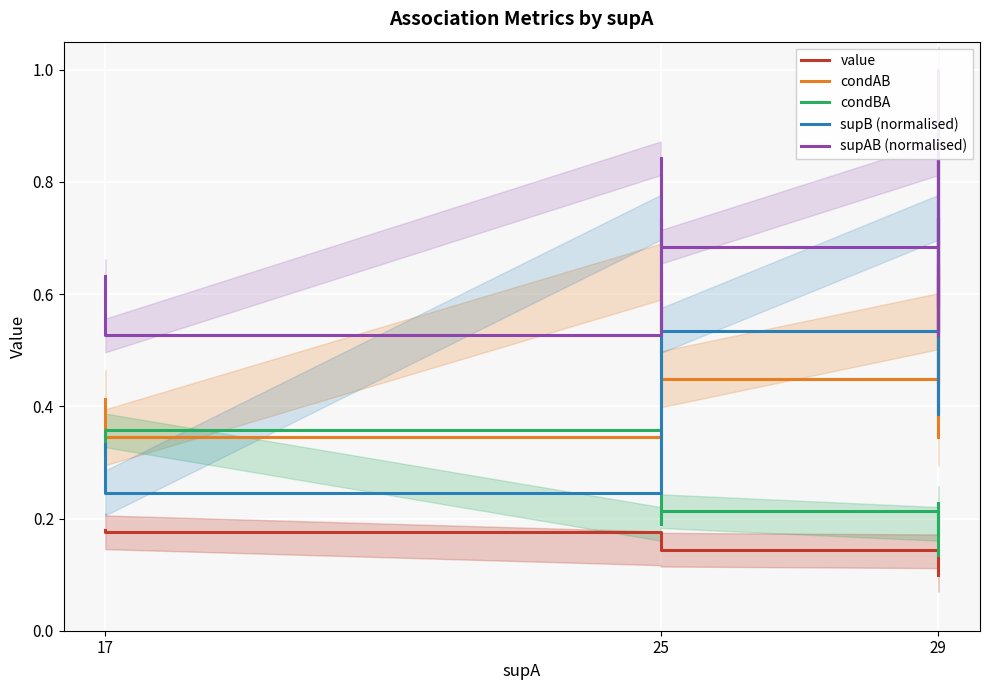

Between which two adjacent categories do condBA and supB (normalised) first intersect?

17 and 17